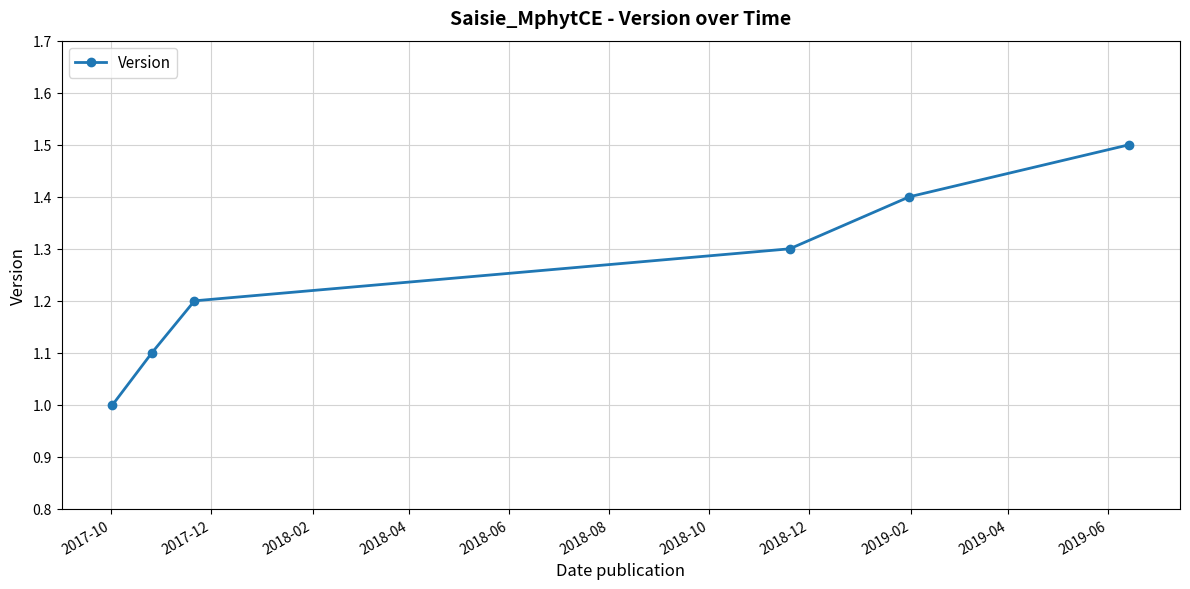

What is the maximum value shown in the chart?

1.5